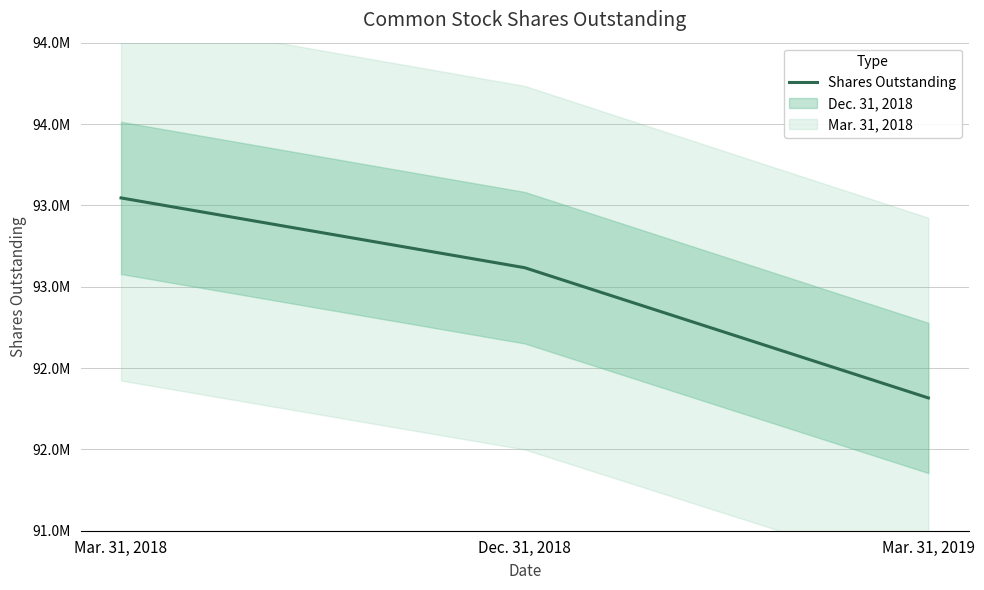

Rank the categories by value from lowest to highest.

Mar. 31, 2019, Dec. 31, 2018, Mar. 31, 2018